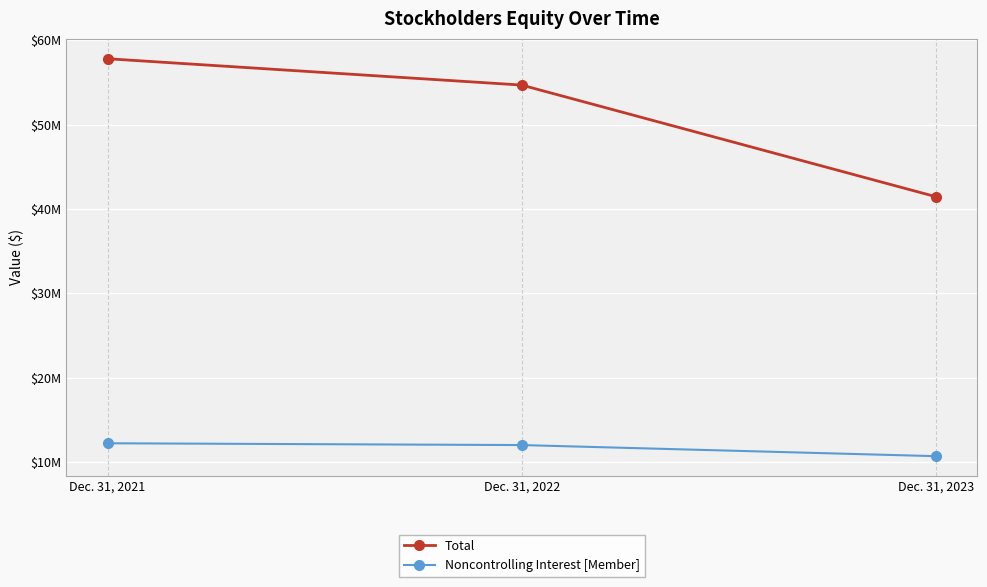

At how many categories does at least one series exceed 54217966?

2